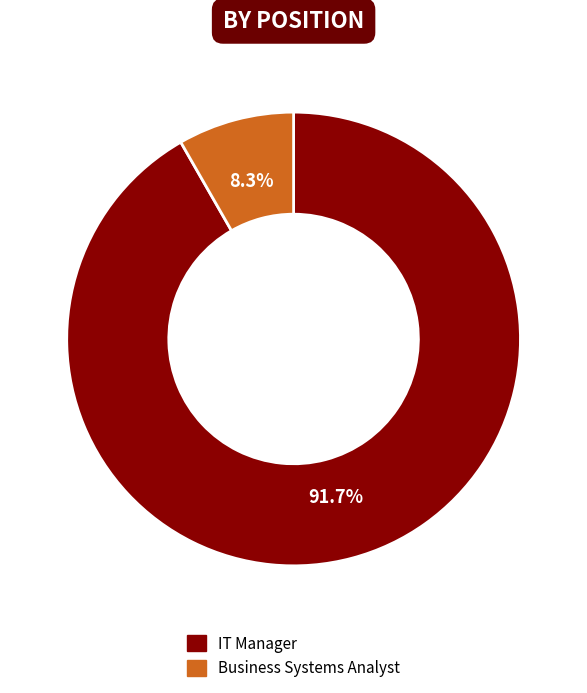

How much of the chart is everything except IT Manager?

8.3%